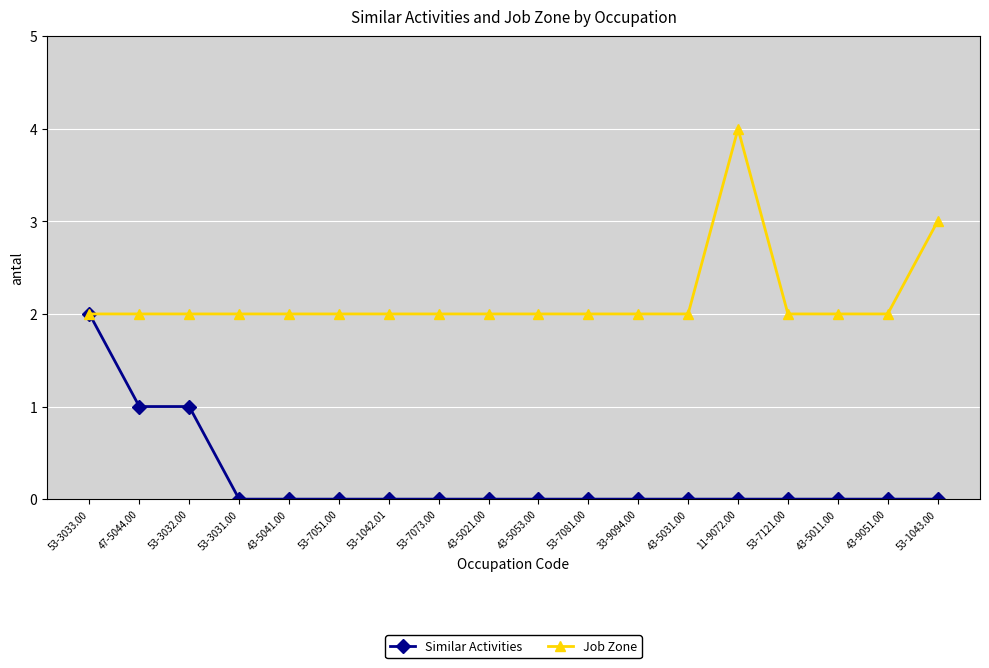

What are all the series names shown in the legend?

Similar Activities, Job Zone